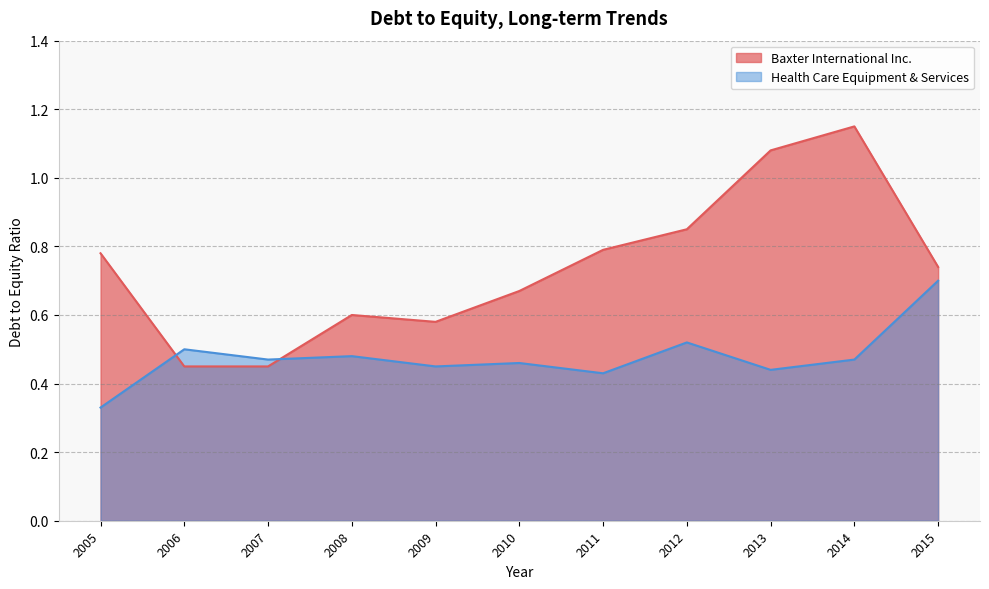

How many interior local peaks does the Baxter International Inc. series have?

2